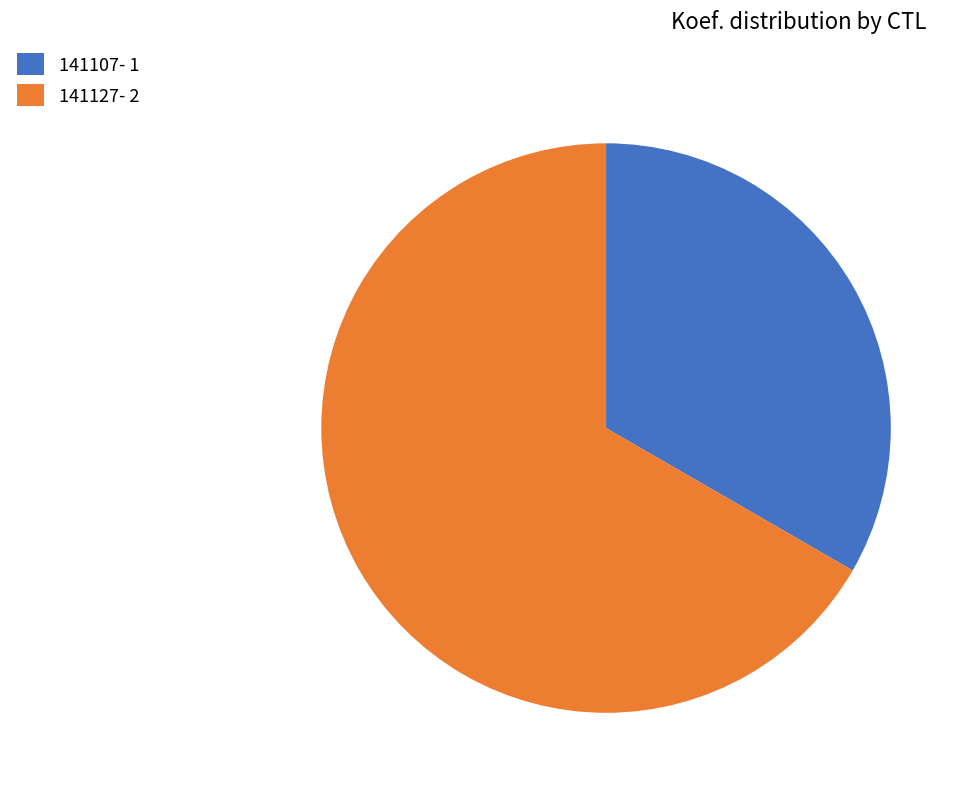

Which has a higher value, 141127- 2 or 141107- 1?

141127- 2